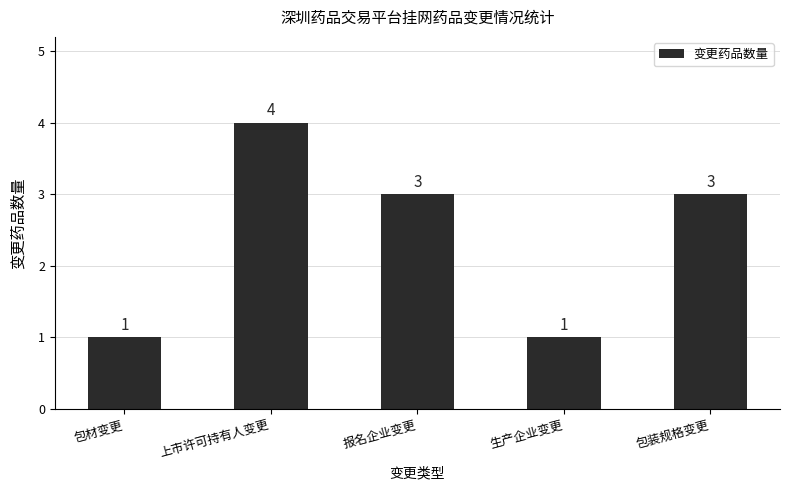

What is the value of the 5th bar from the left?

3